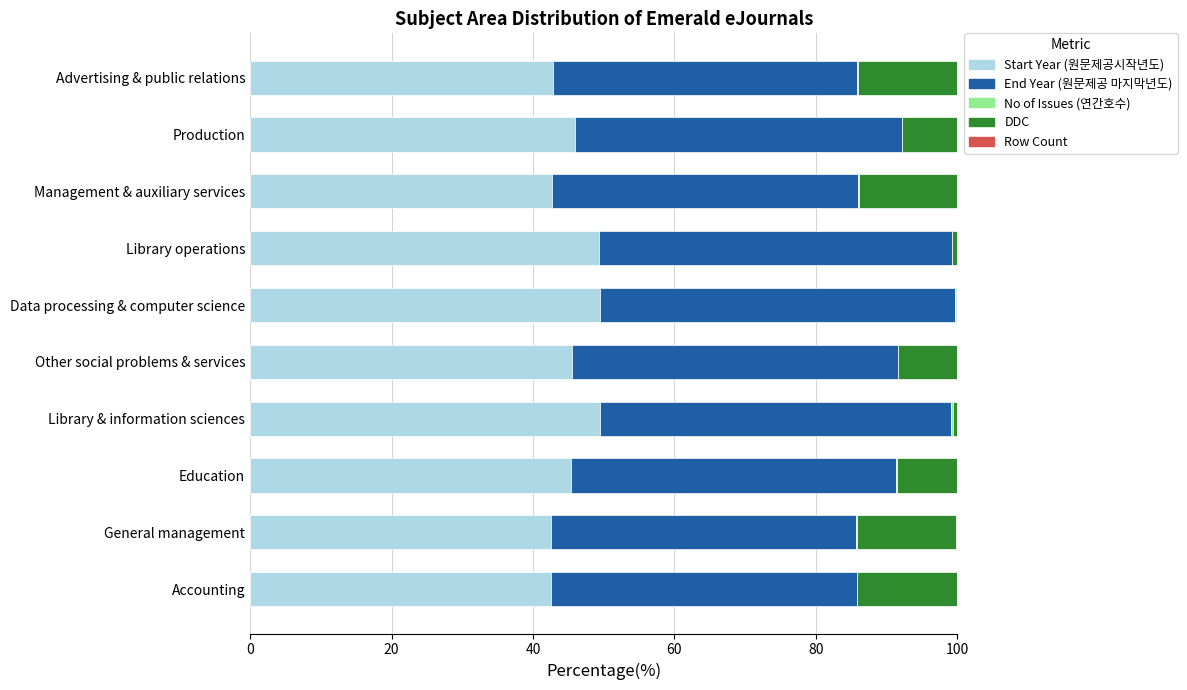

What is the highest value of the Start Year (원문제공시작년도) series?

49.5